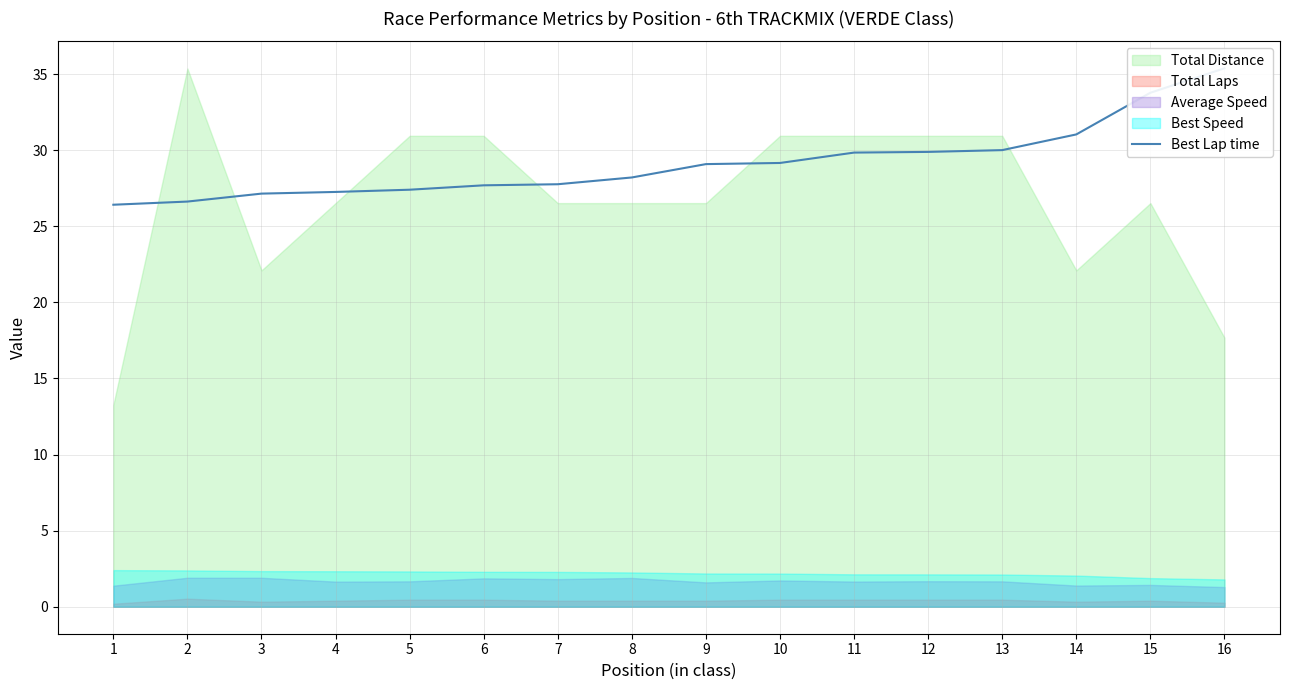

What is the difference between the values at 6 and 2?

1.1